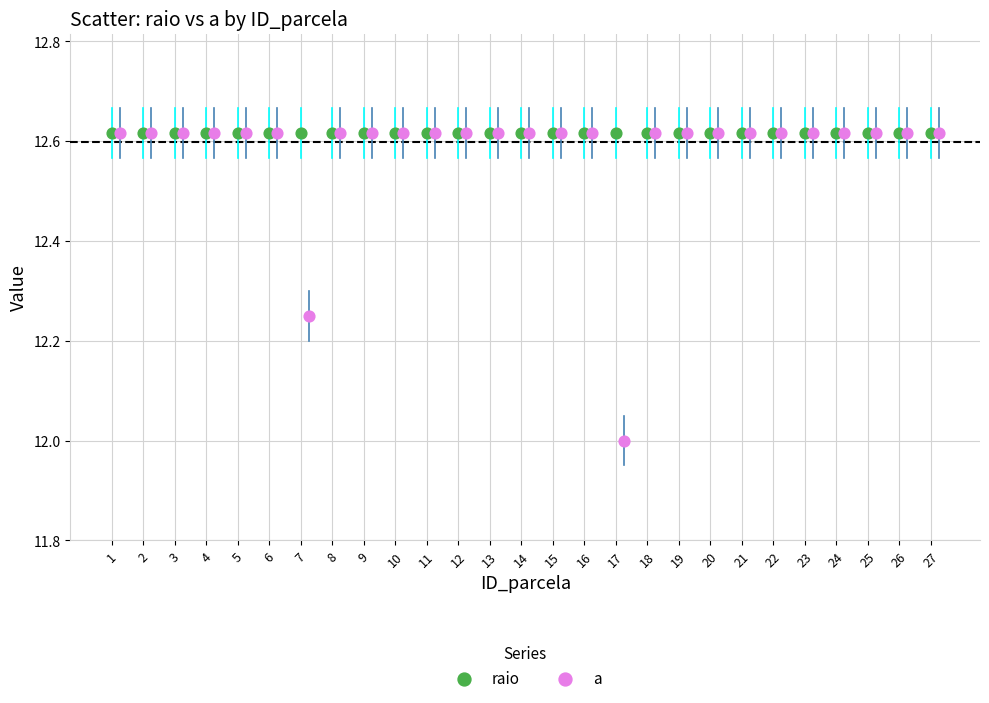

What are all the series names shown in the legend?

raio, a